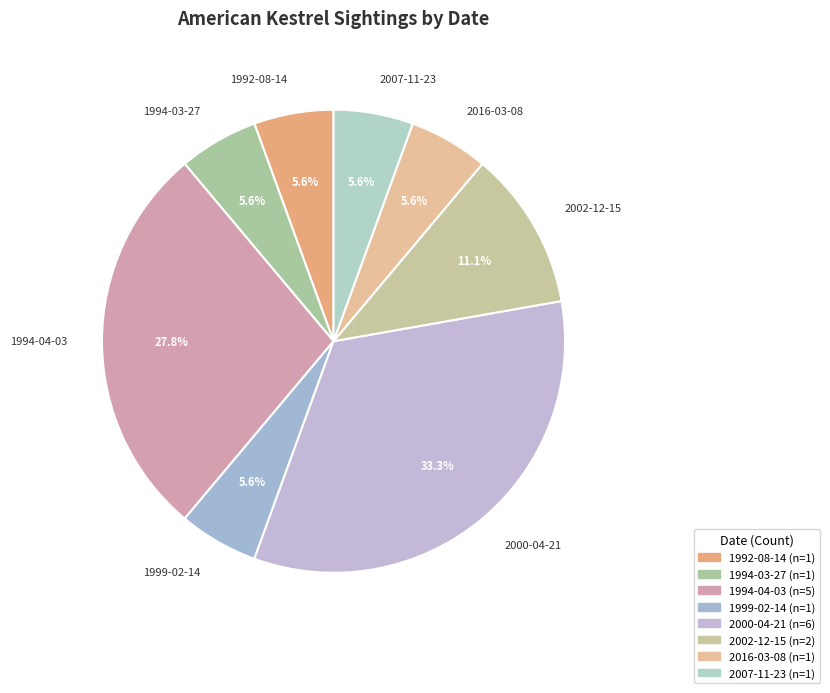

What portion of the pie excludes 2002-12-15?

88.9%